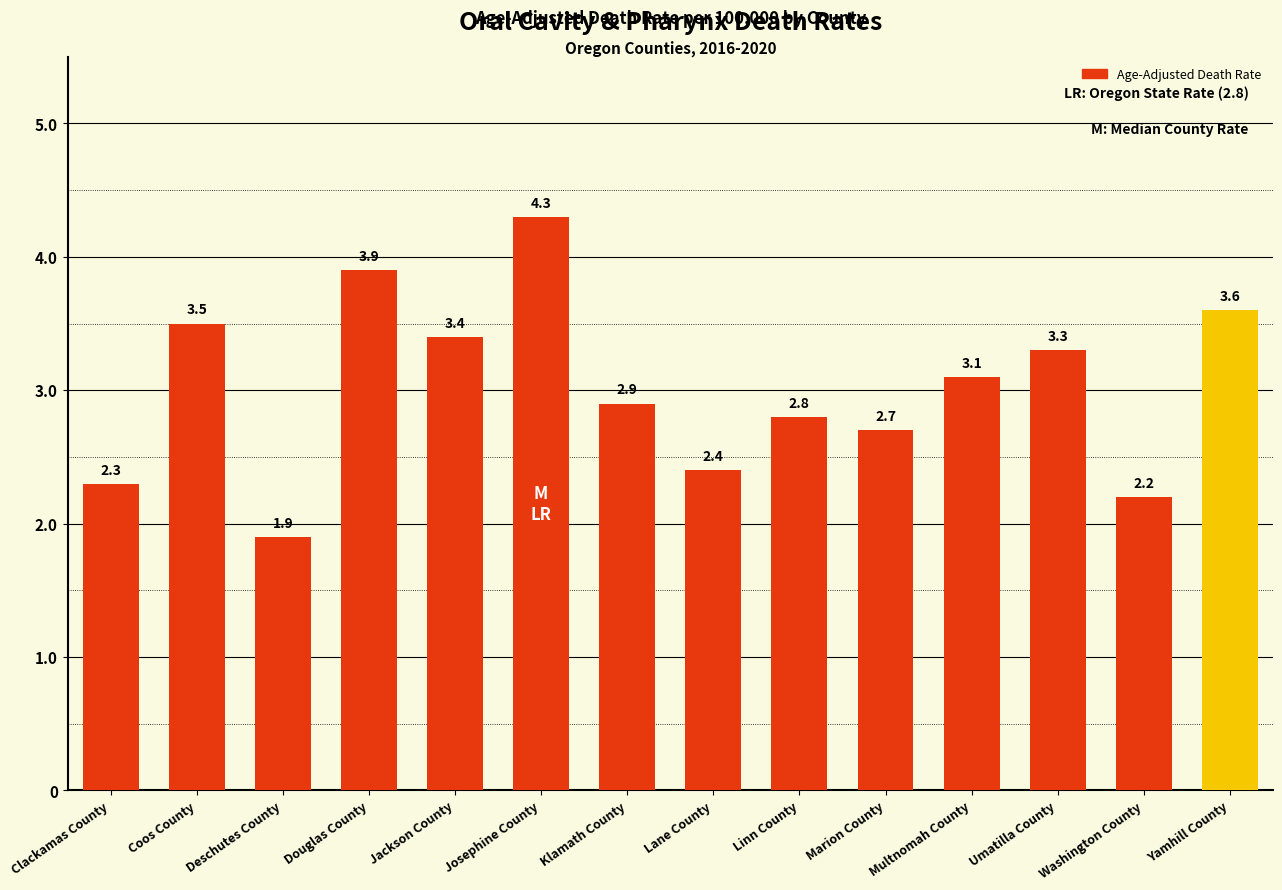

What is the label of the 10th bar from the left?

Marion County